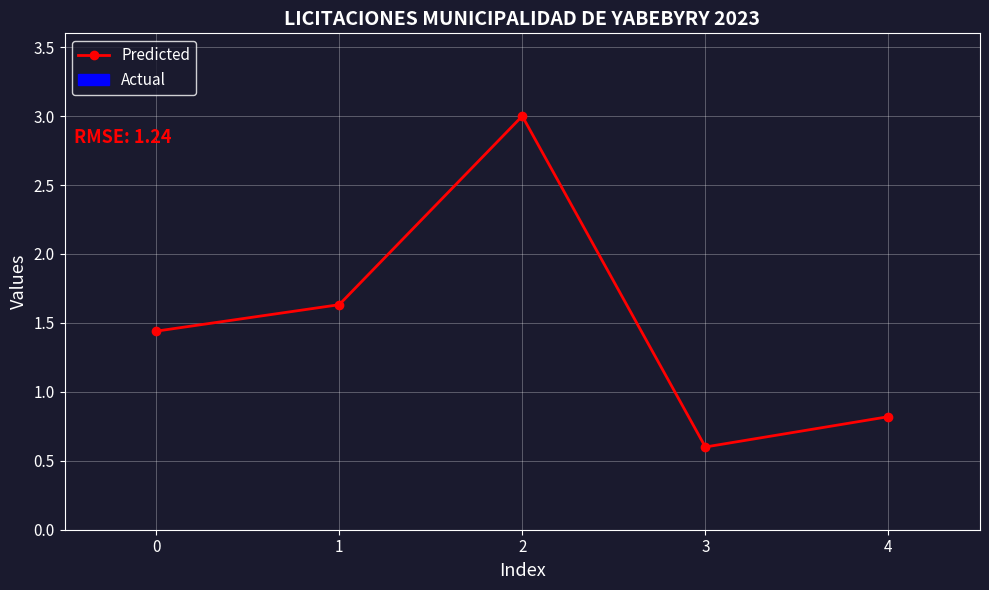

What is the change in value from 0 to 1?

+0.2